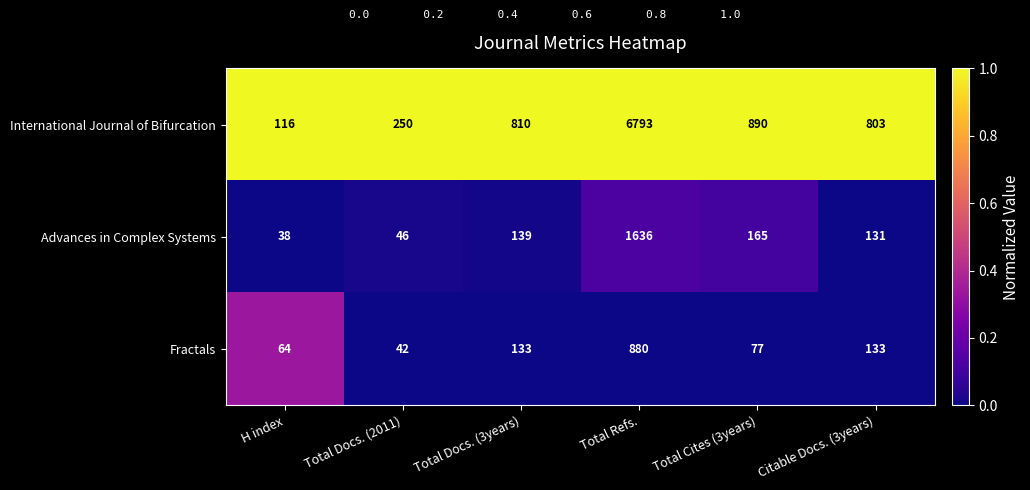

How many categories are shown in the chart?

6